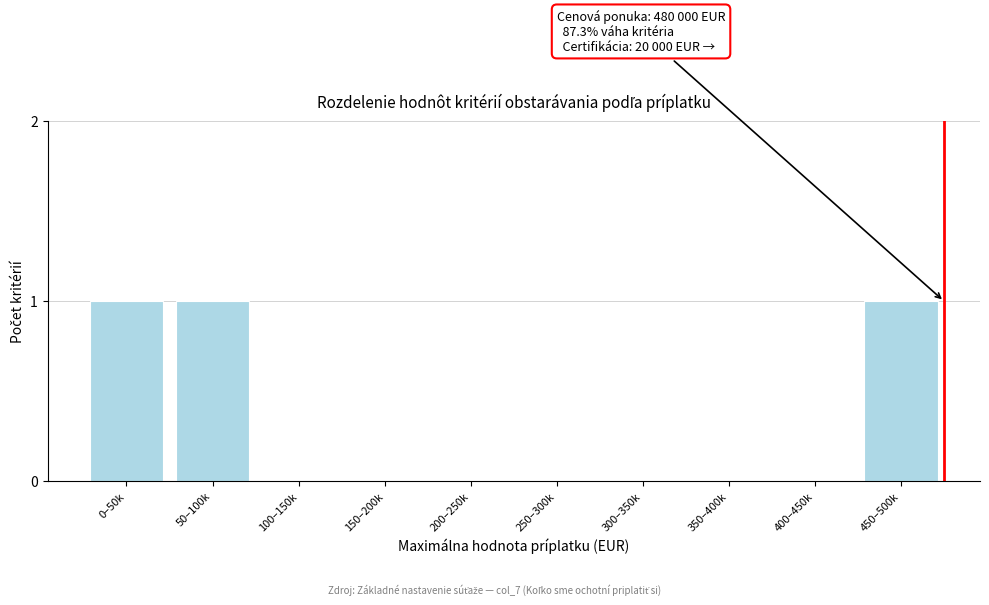

Reading right to left, transcribe all the data shown in this chart.

450–500k=1	400–450k=0	350–400k=0	300–350k=0	250–300k=0	200–250k=0	150–200k=0	100–150k=0	50–100k=1	0–50k=1